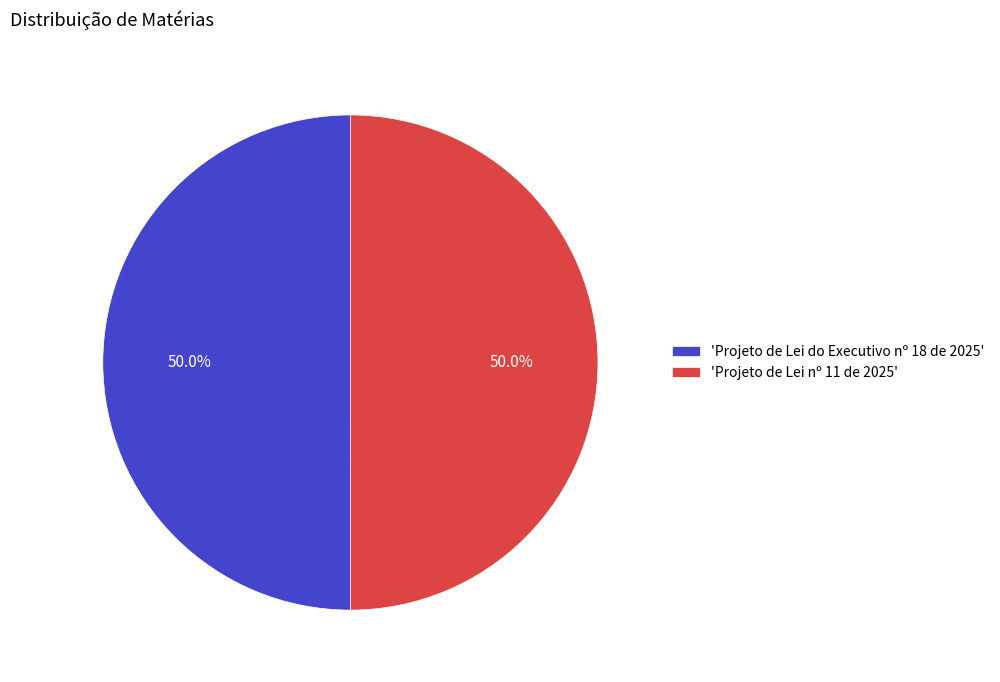

Is the sum of 'Projeto de Lei do Executivo nº 18 de 2025' and 'Projeto de Lei nº 11 de 2025' greater than half?

Yes